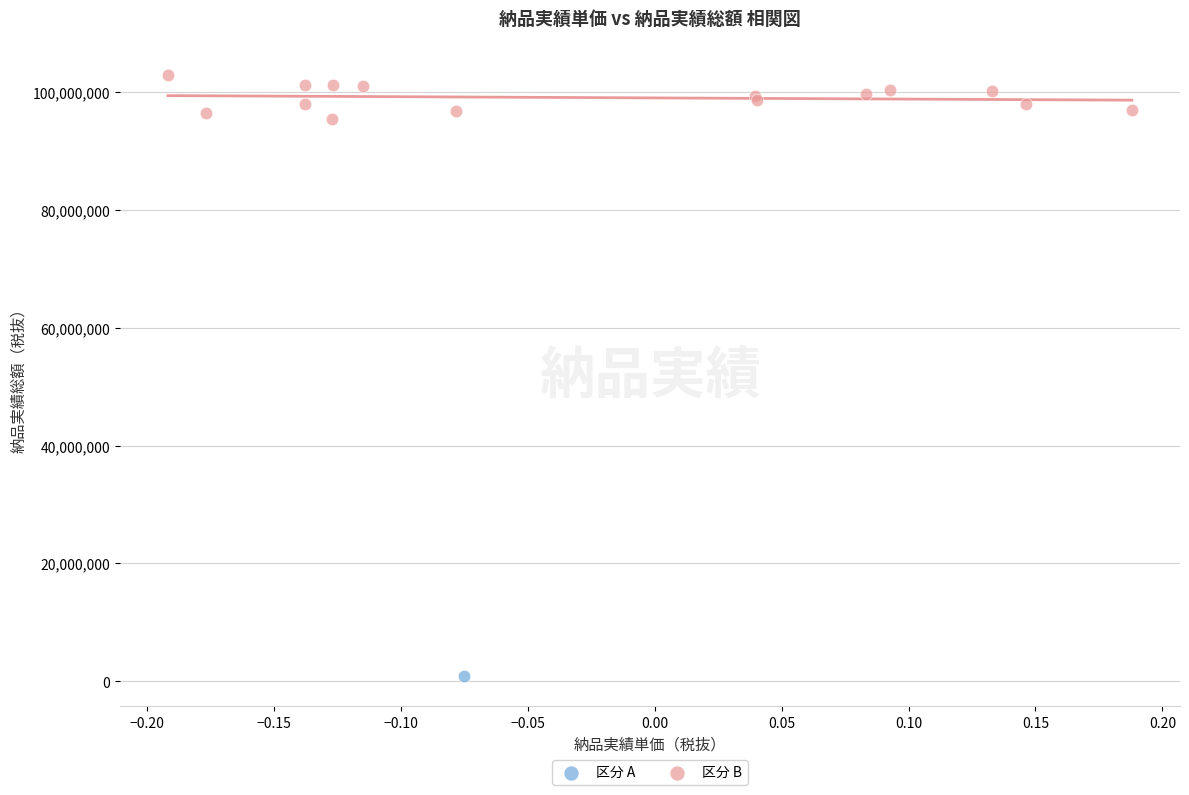

What are all the series names shown in the legend?

区分 A, 区分 B